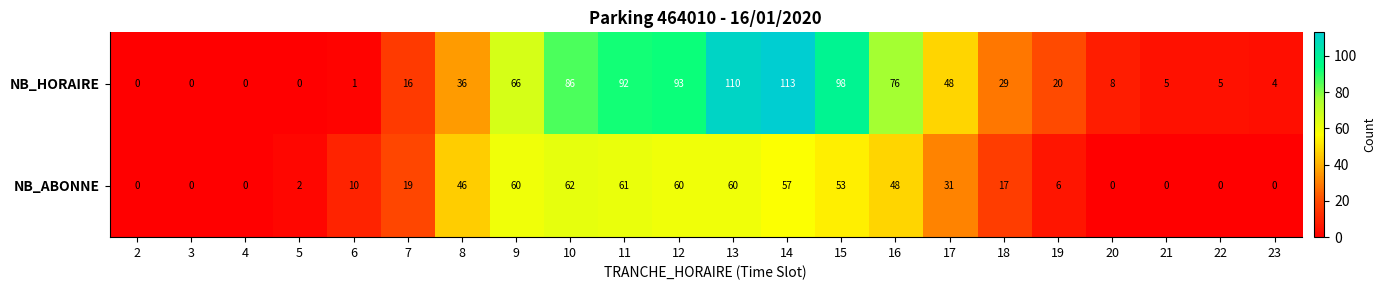

Which category has the highest value across all series?

14